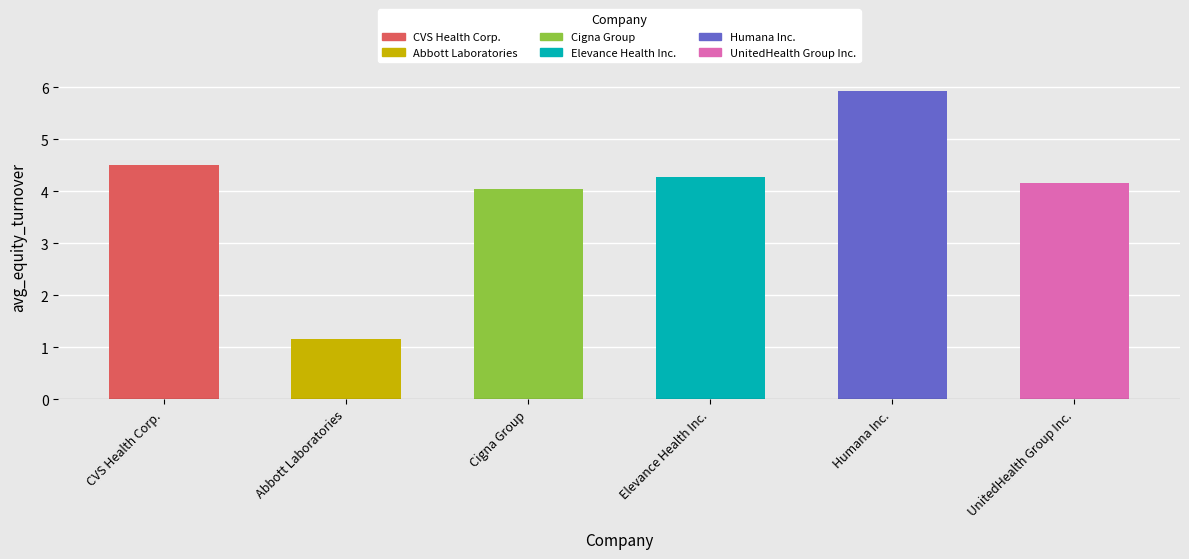

The value at Abbott Laboratories is 2.0. True or false?

False